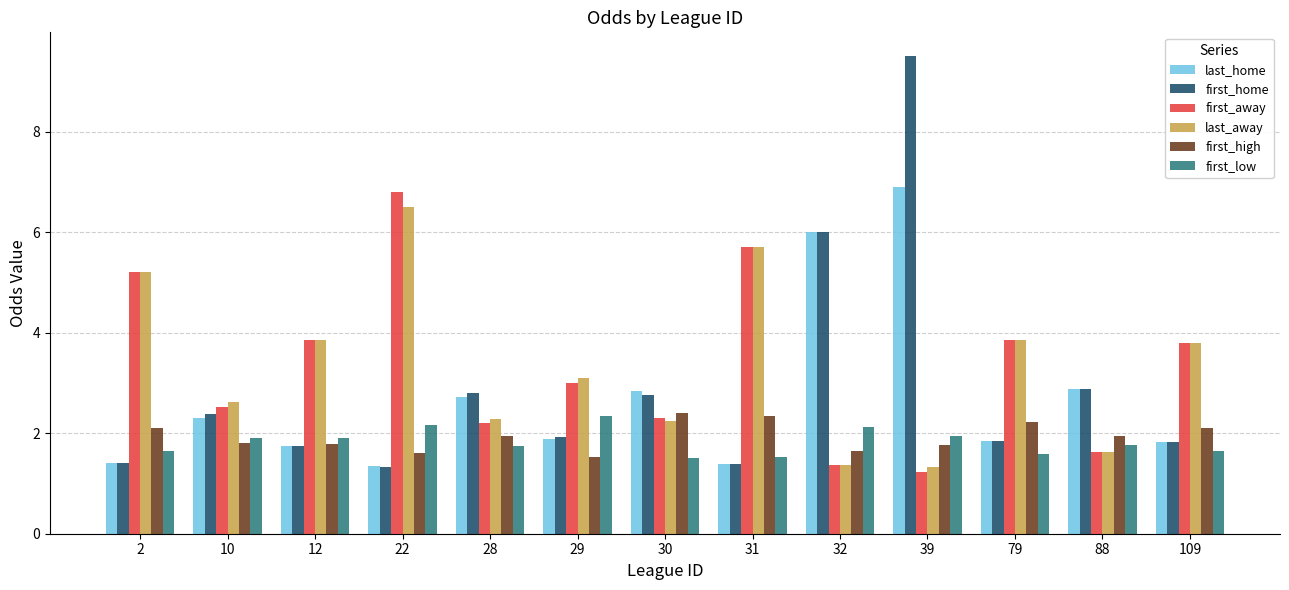

How many bars are there in each group?

6